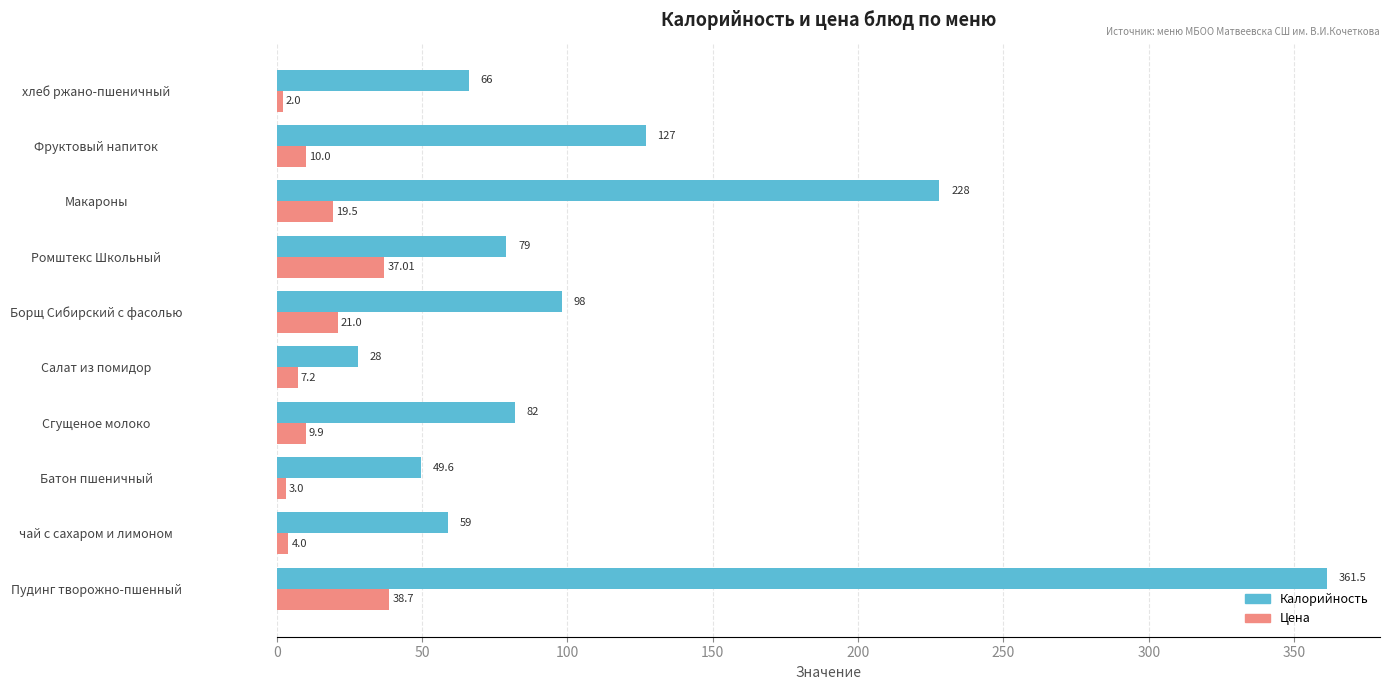

Which series has the largest range (max minus min)?

Калорийность